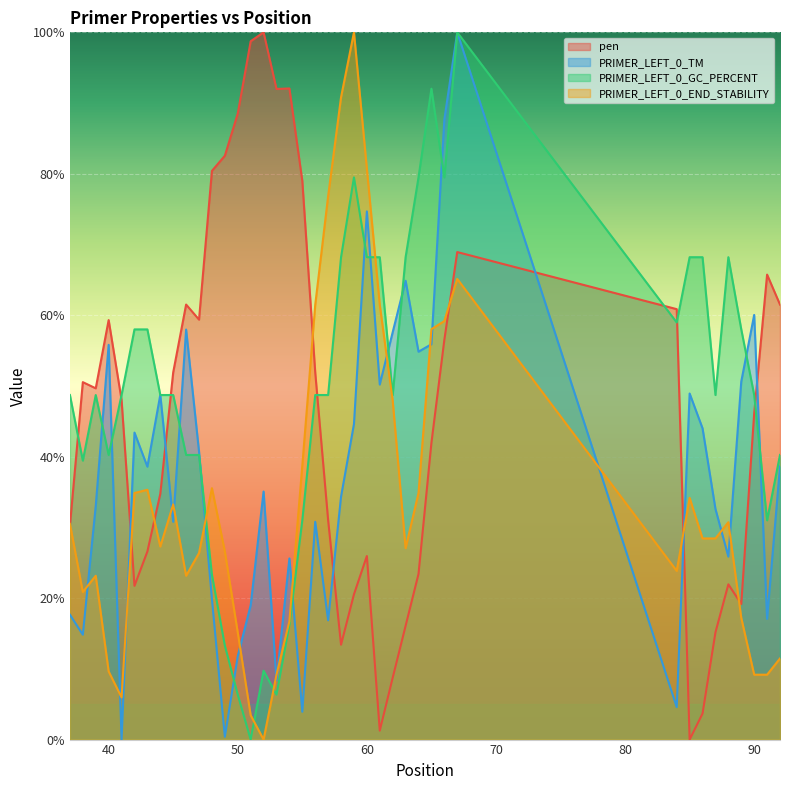

The value of PRIMER_LEFT_0_TM at 60 is 74.7. True or false?

True